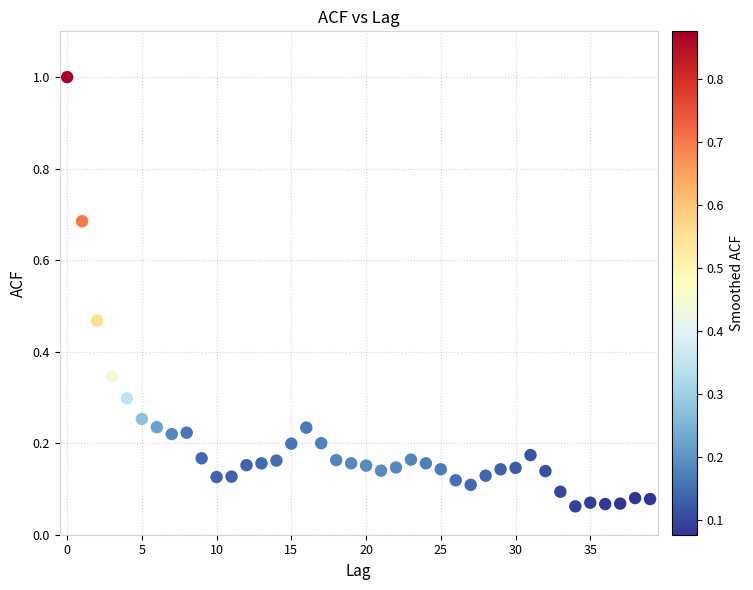

What is the range of Y values (max minus min)?

0.9